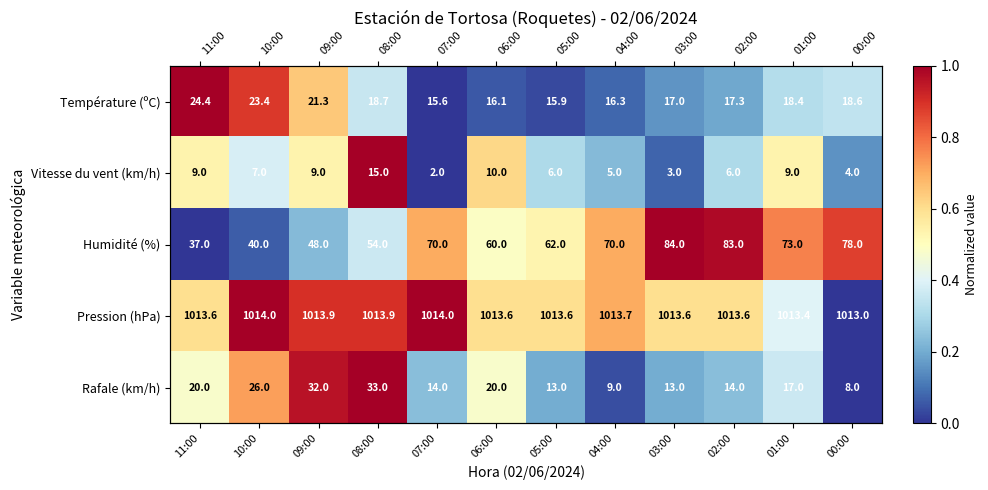

At which label is Vitesse du vent (km/h) closest to 0?

07:00